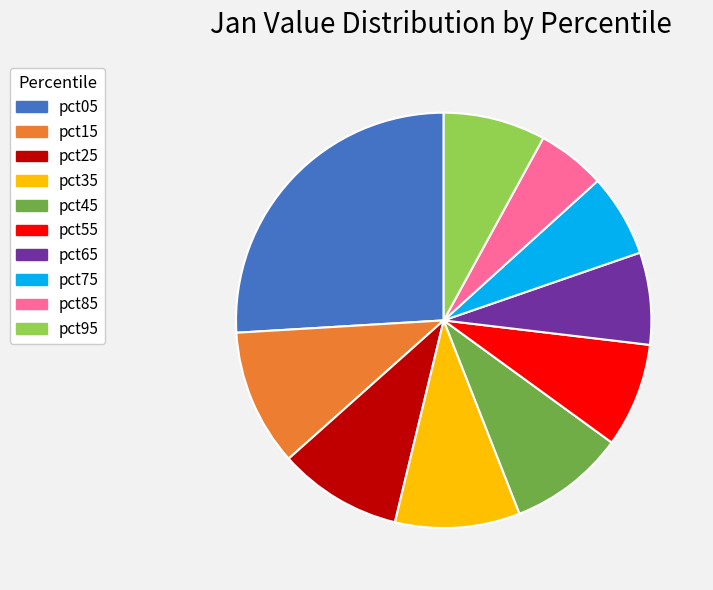

How many slices are in this pie chart?

10